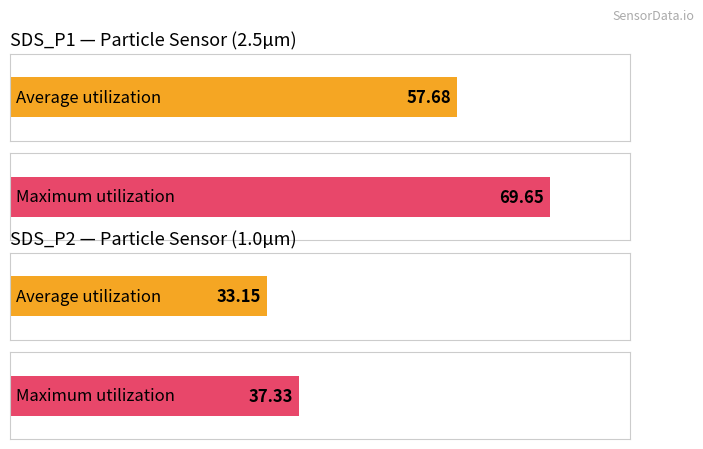

What are all the series names shown in the legend?

Average utilization, Maximum utilization